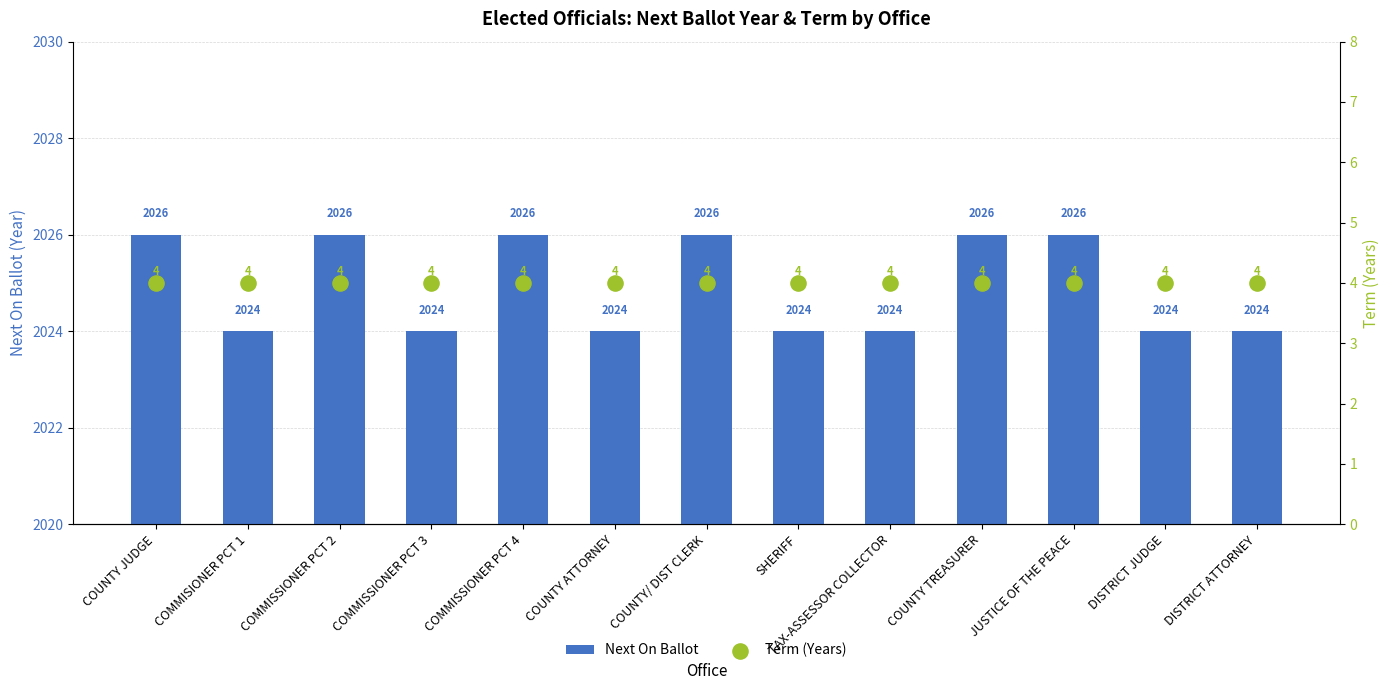

What is the total value across all series at COUNTY JUDGE?

2030